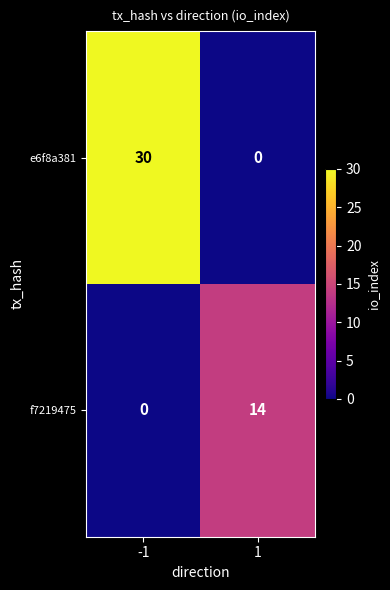

What is the approximate value of e6f8a381 at -1?

30